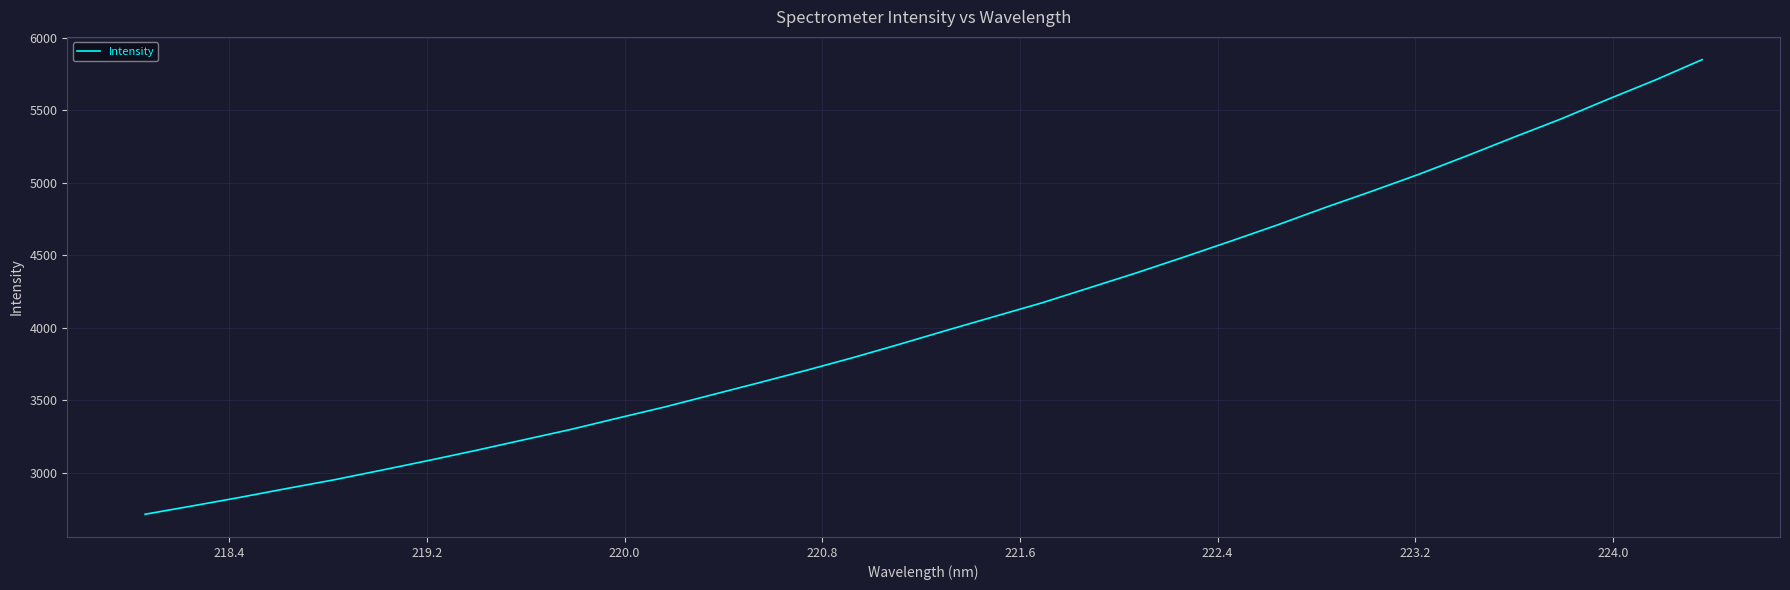

What is the minimum value shown in the chart?

2713.2